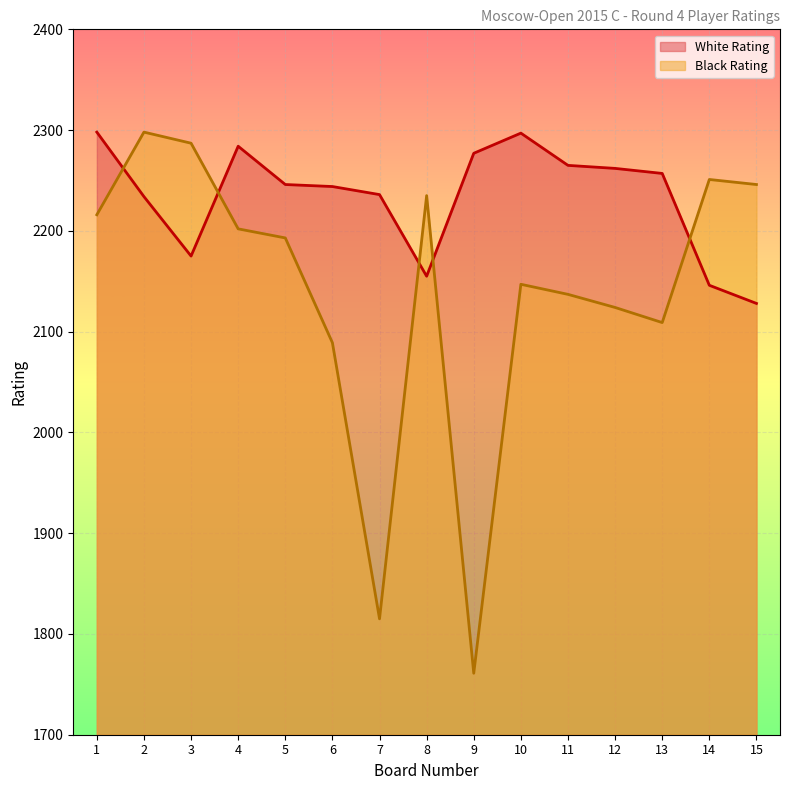

Is the value of White Rating at 8 greater than the value of Black Rating at 3?

No